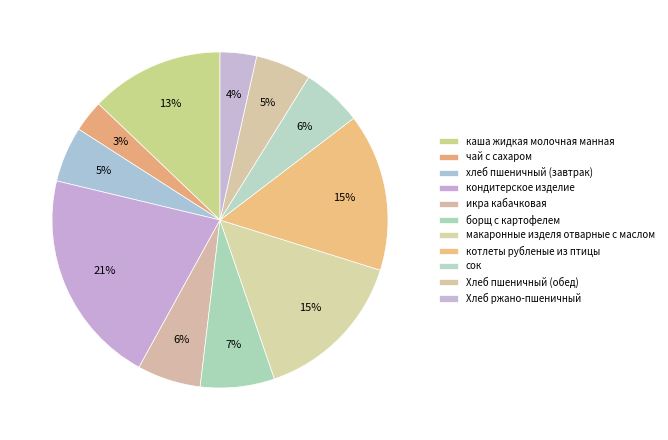

To the nearest percent, what percentage of the pie is икра кабачковая?

6%